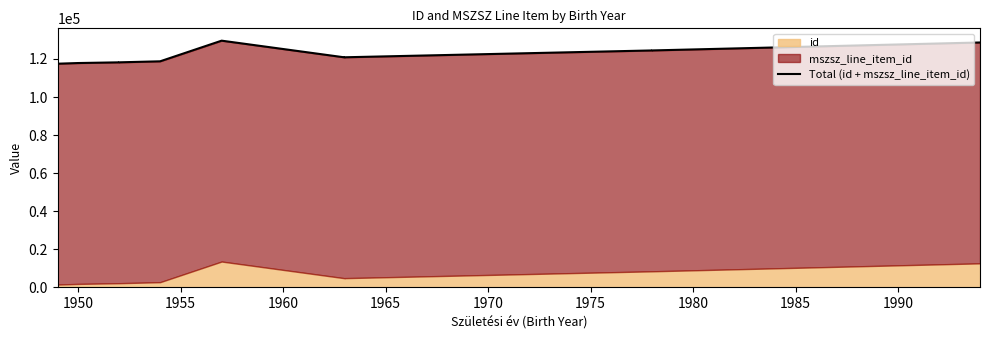

Between 1965 and 1955, which is larger?

1965